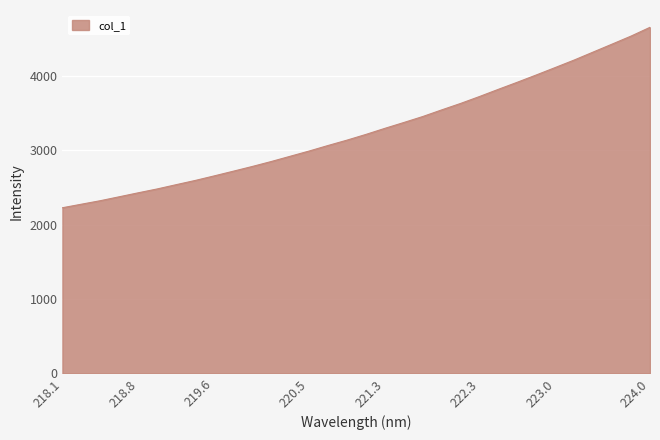

What is the greatest value displayed?

4650.2